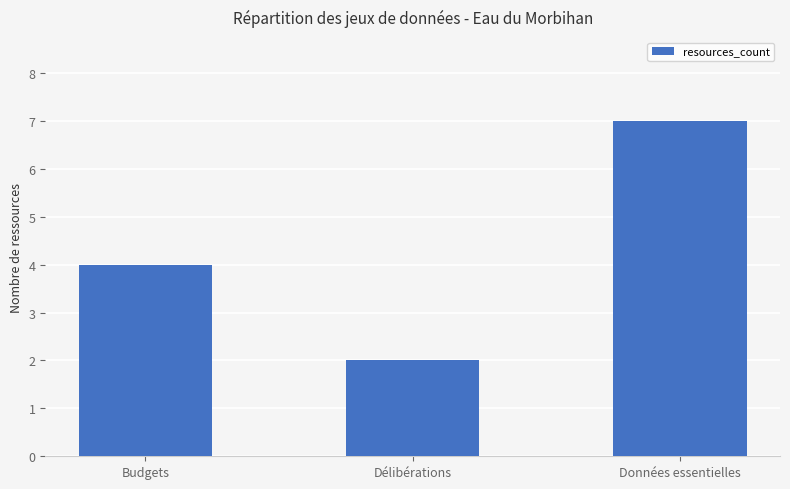

How many data points are less than 4?

1